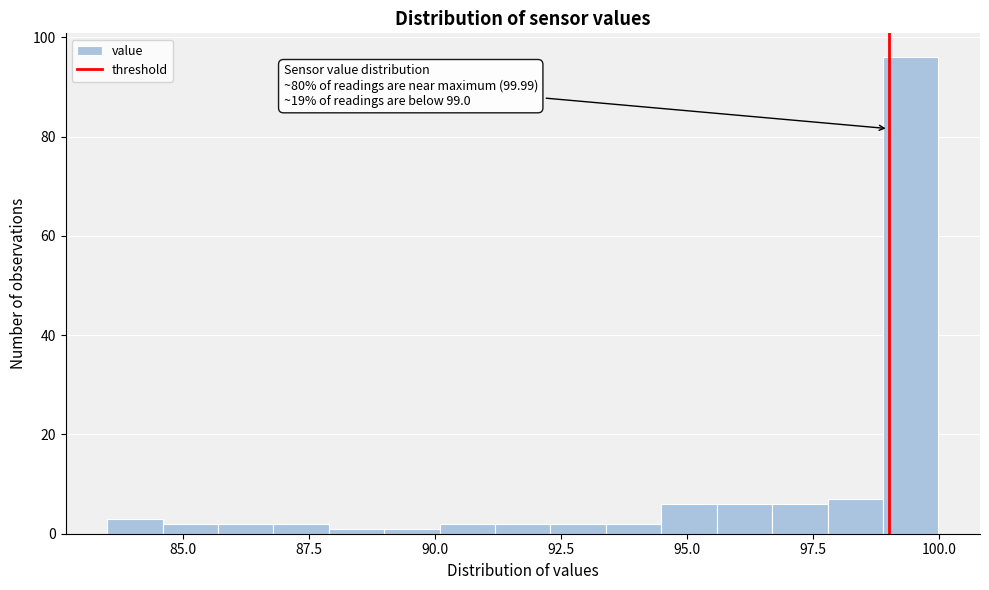

Read against the x-axis, roughly where is the centre of the tallest bar?

99.5